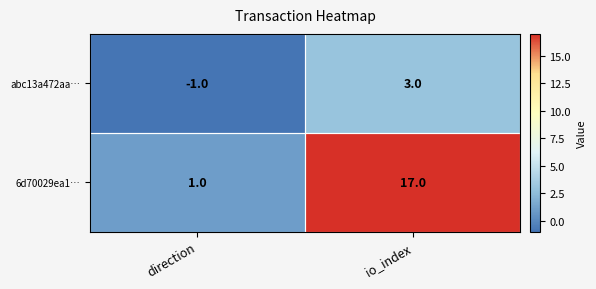

Which category has the highest value in the abc13a472aa… series?

io_index